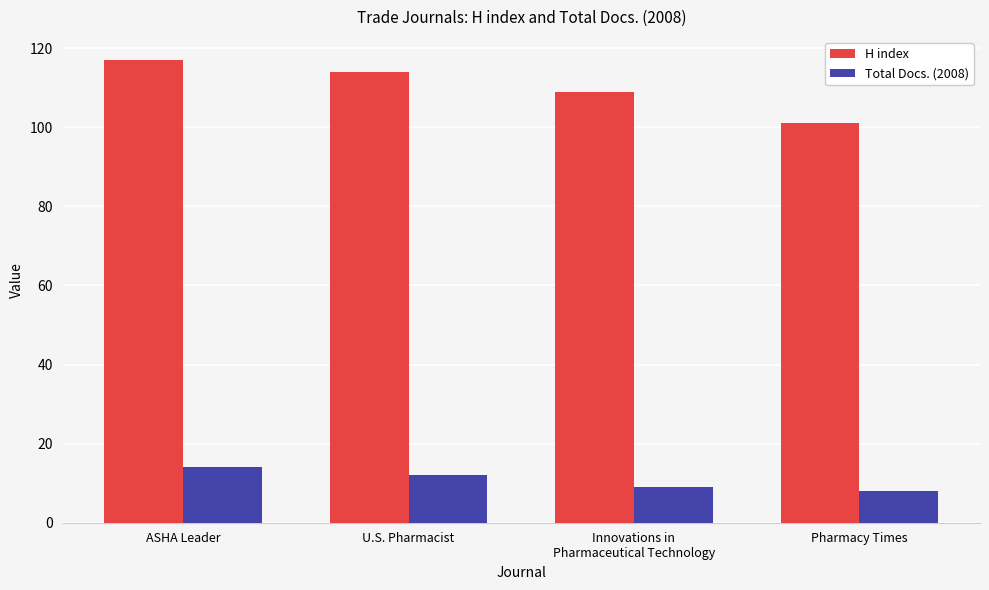

What is the average value of the H index series?

110